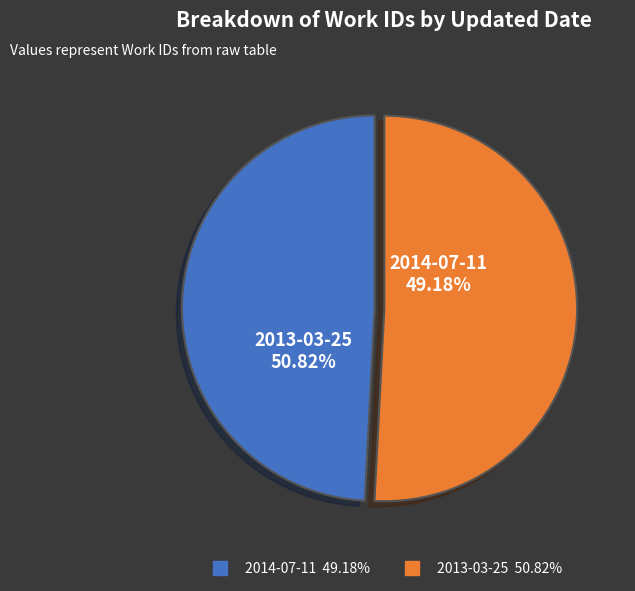

True or false: 2013-03-25 accounts for 57% of the total.

False